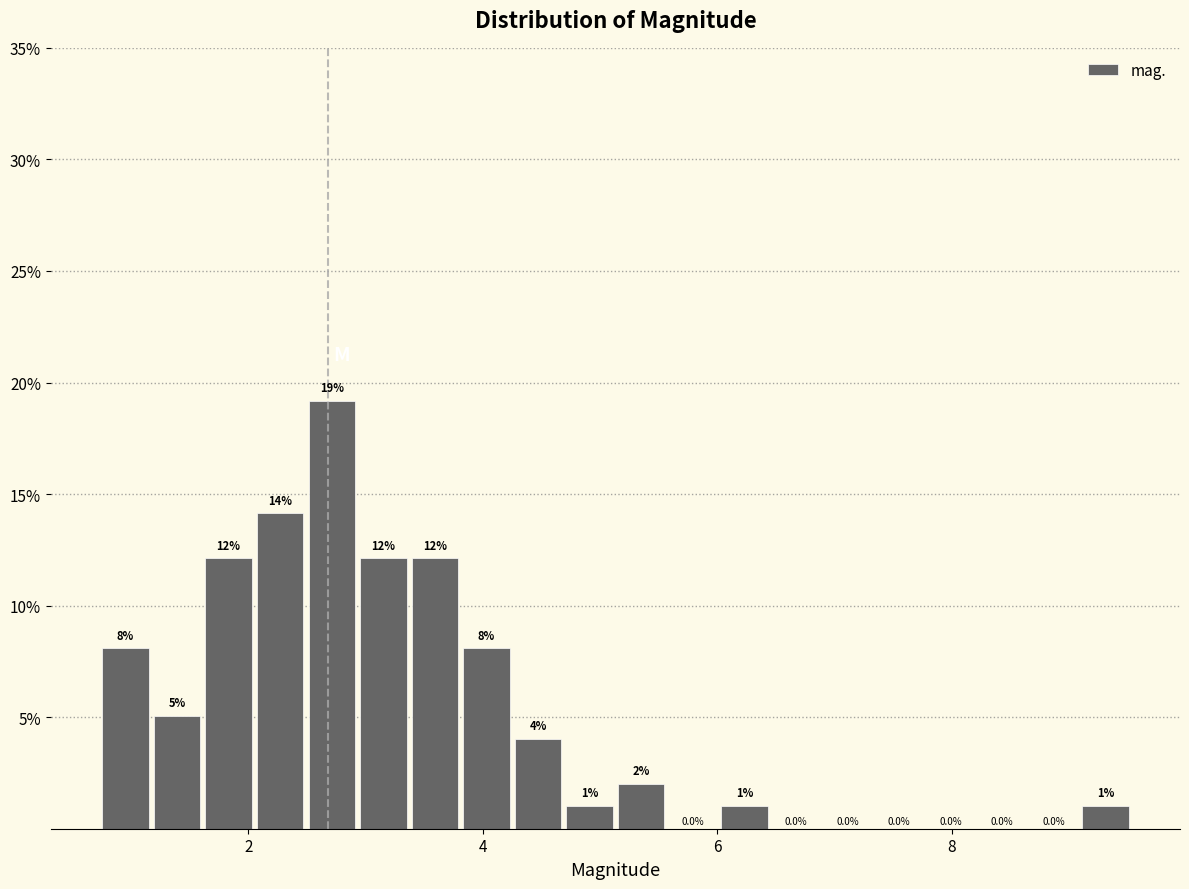

Read against the x-axis, roughly where is the centre of the tallest bar?

2.8